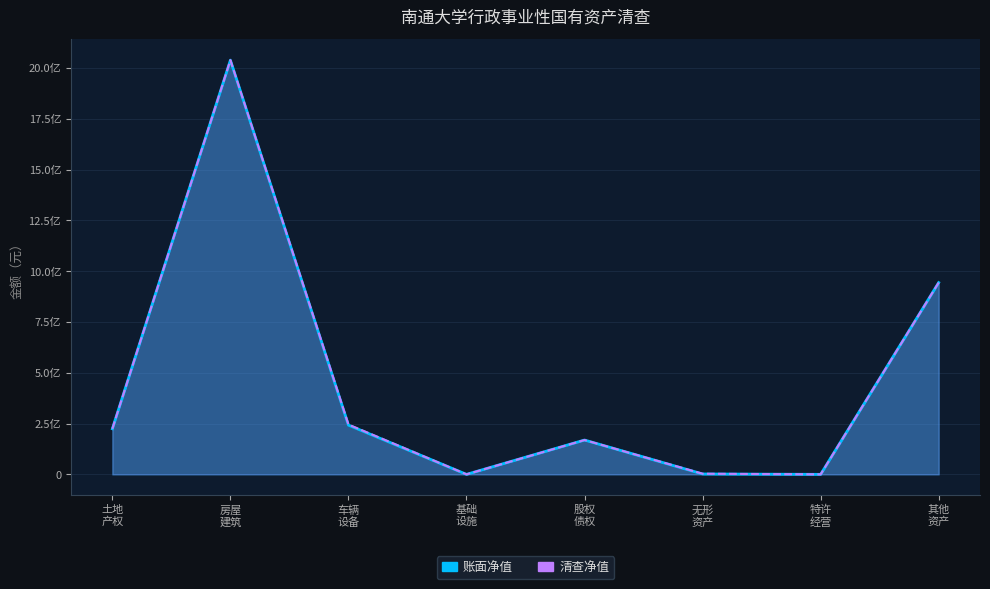

True or false: 账面净值 and 清查净值 intersect in this chart.

False